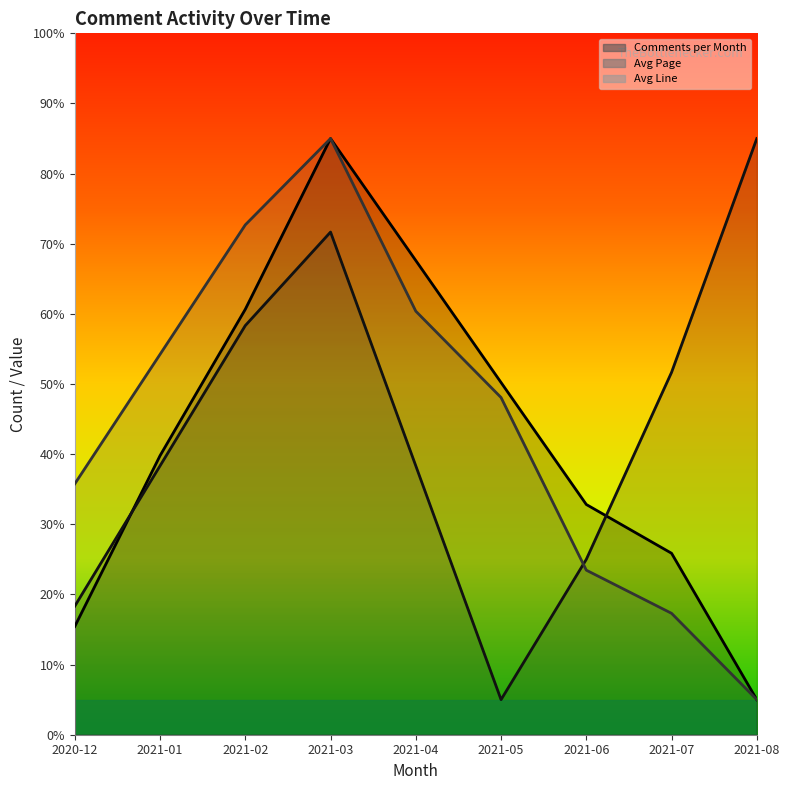

What is the label of the 8th point from the left?

2021-07